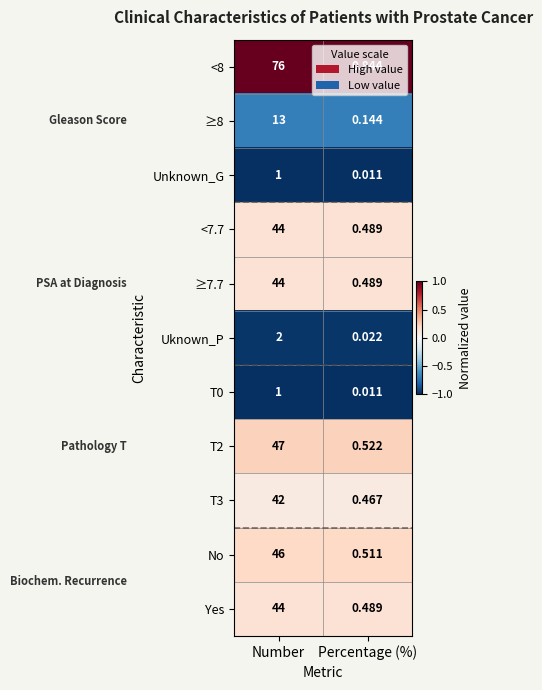

Count the number of categories in the chart.

2